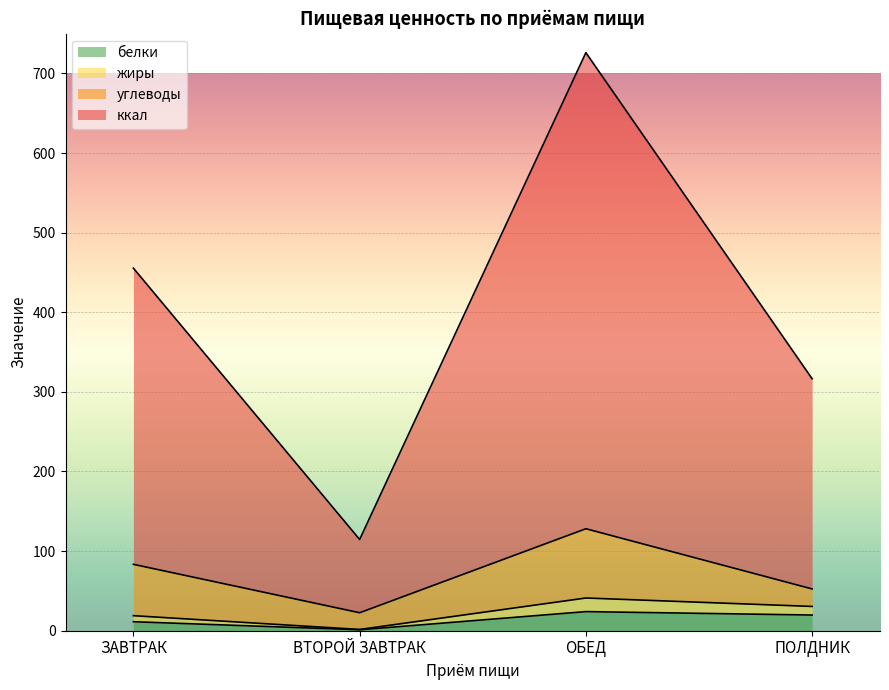

True or false: жиры and белки cross at least once.

False